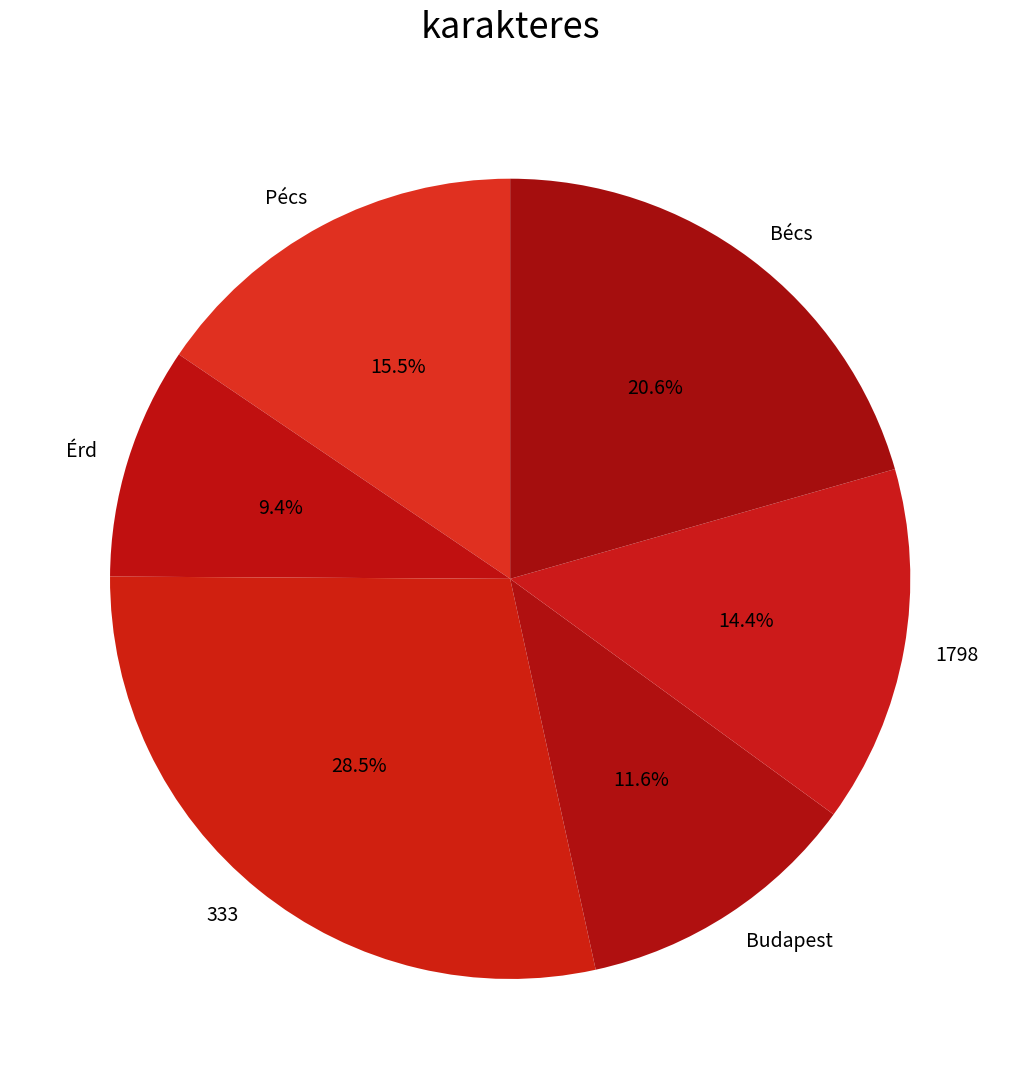

Combined, do 1798 and Pécs account for over 50%?

No